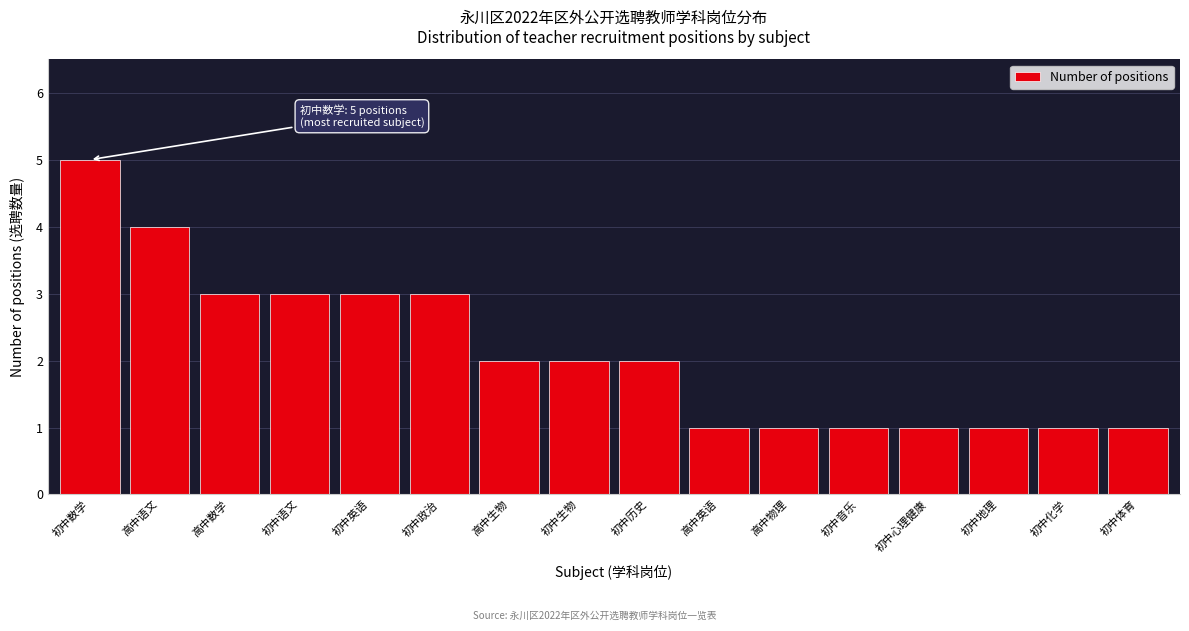

Reading left to right, extract all data points from this chart.

初中数学=5	高中语文=4	高中数学=3	初中语文=3	初中英语=3	初中政治=3	高中生物=2	初中生物=2	初中历史=2	高中英语=1	高中物理=1	初中音乐=1	初中心理健康=1	初中地理=1	初中化学=1	初中体育=1